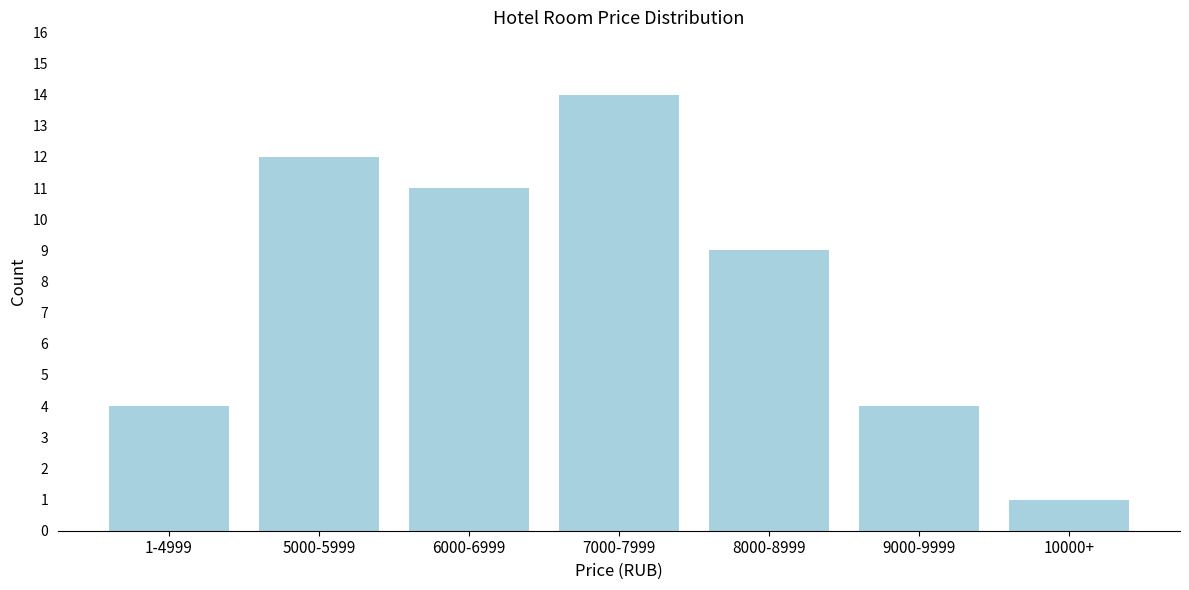

Reading right to left, list all the values displayed in this chart.

1	4	9	14	11	12	4